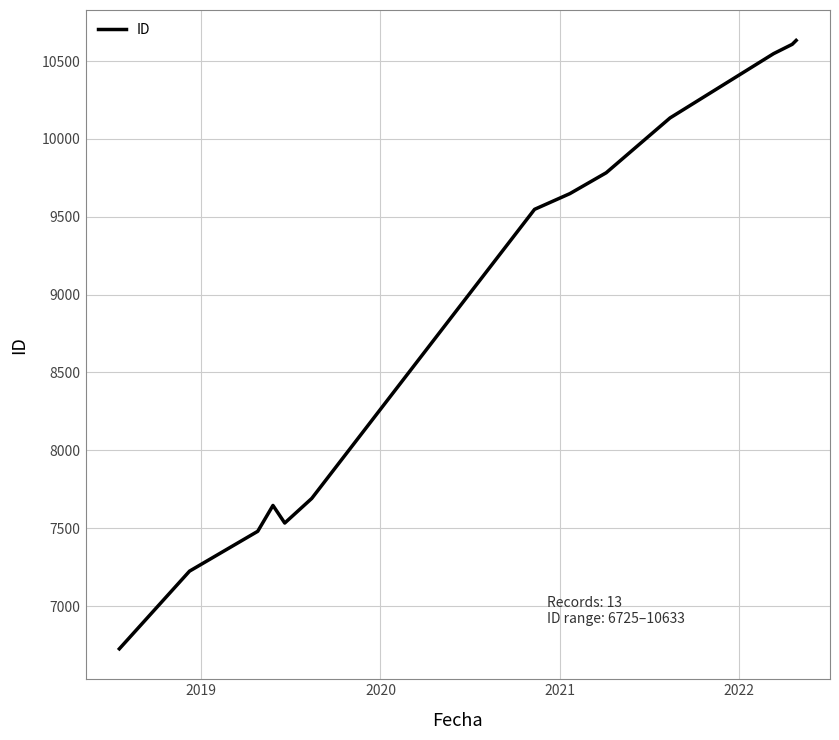

What is the maximum value shown in the chart?

10633